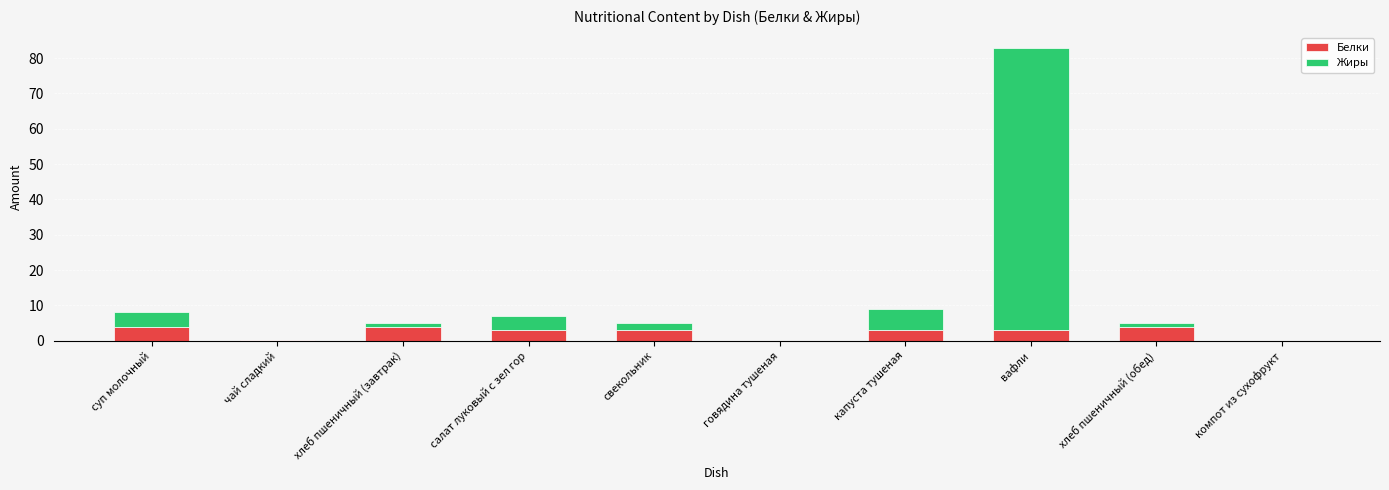

Does the chart contain stacked bars?

Yes